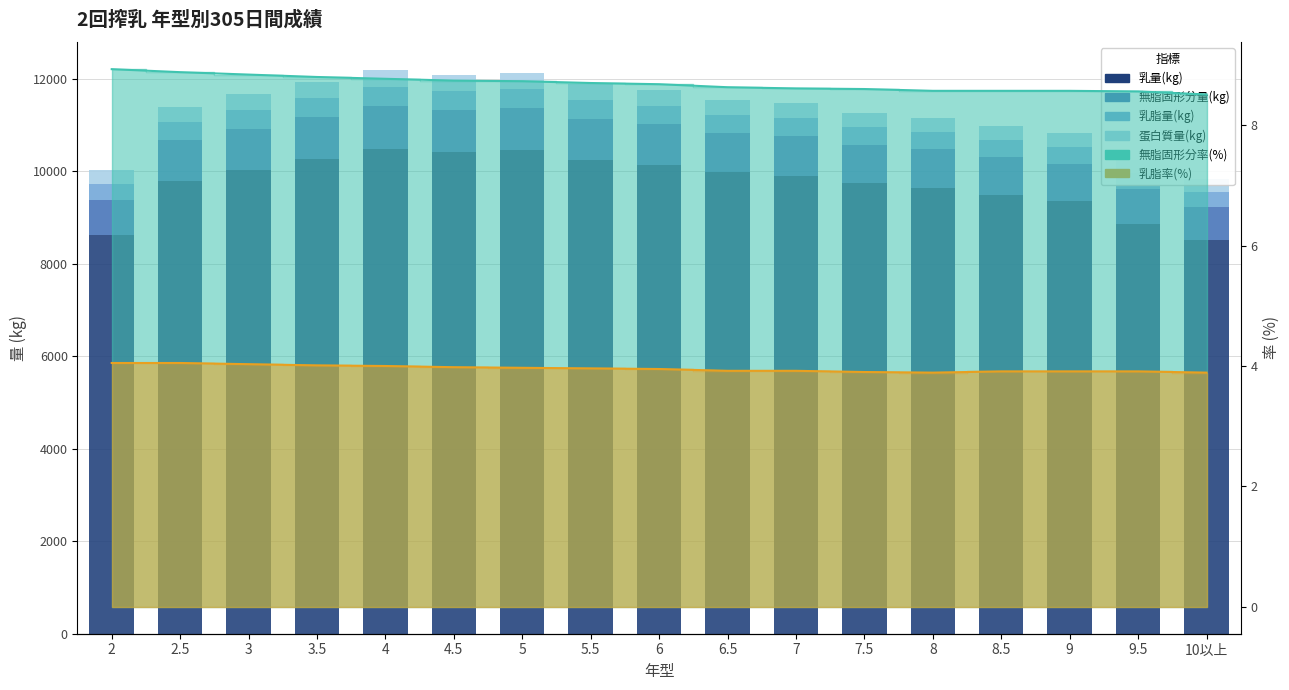

At which label is 乳脂量(kg)平均 closest to 375?

8